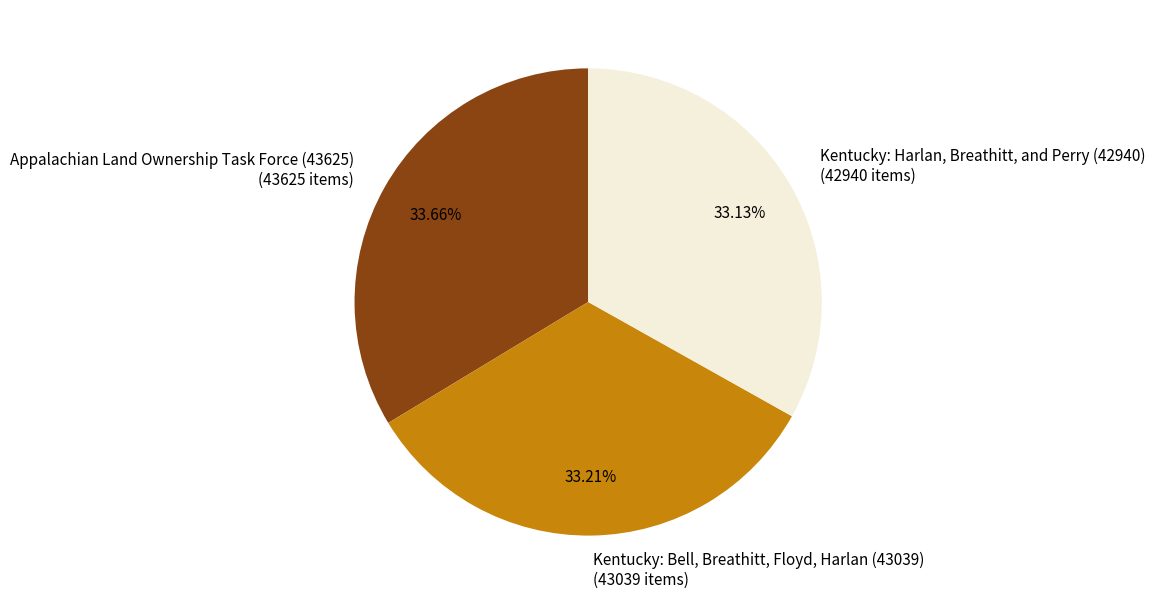

How many segments does this pie chart have?

3